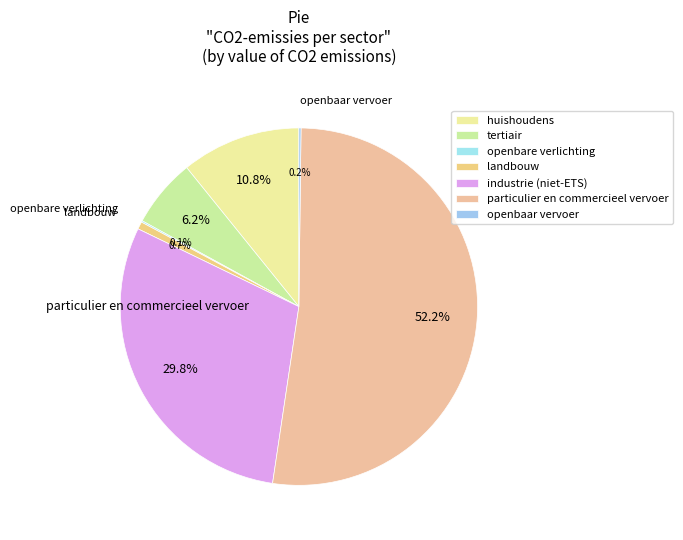

What is the change in value from huishoudens to landbouw?

-21902.4